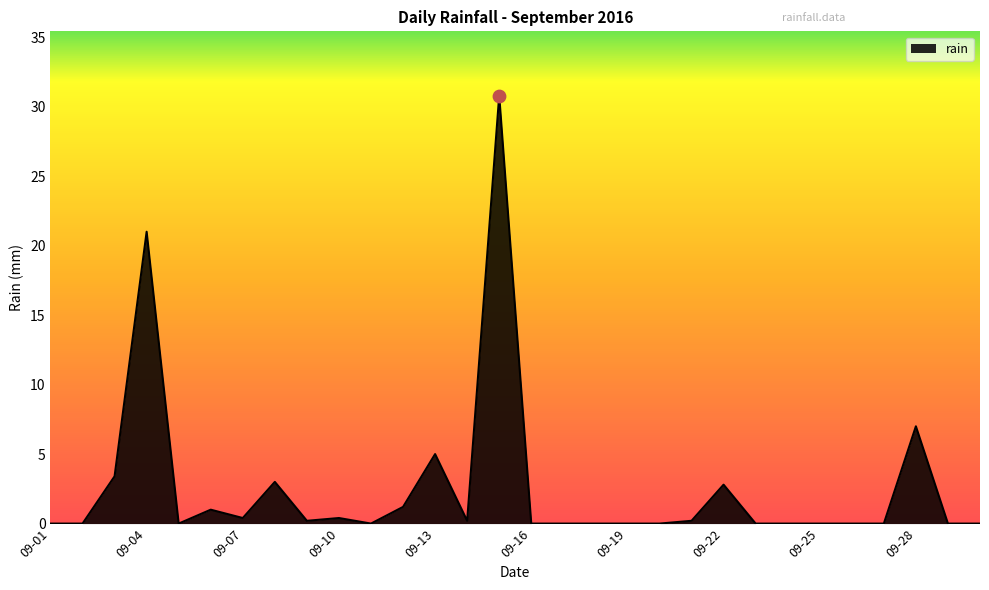

What is the greatest value displayed?

30.8